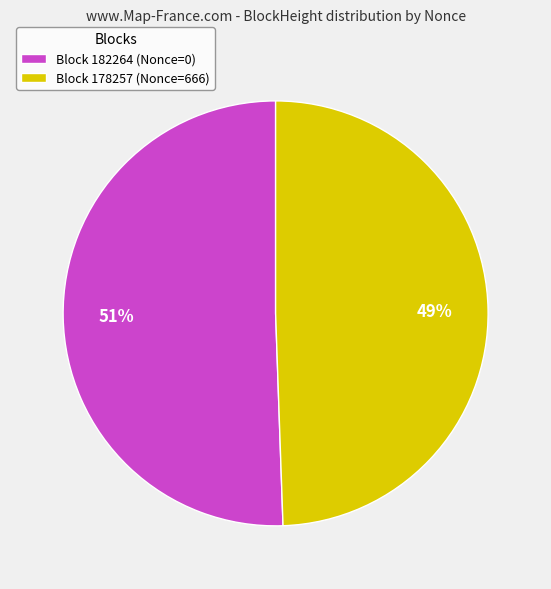

What is the largest slice in the pie chart?

Block 182264 (Nonce=0)